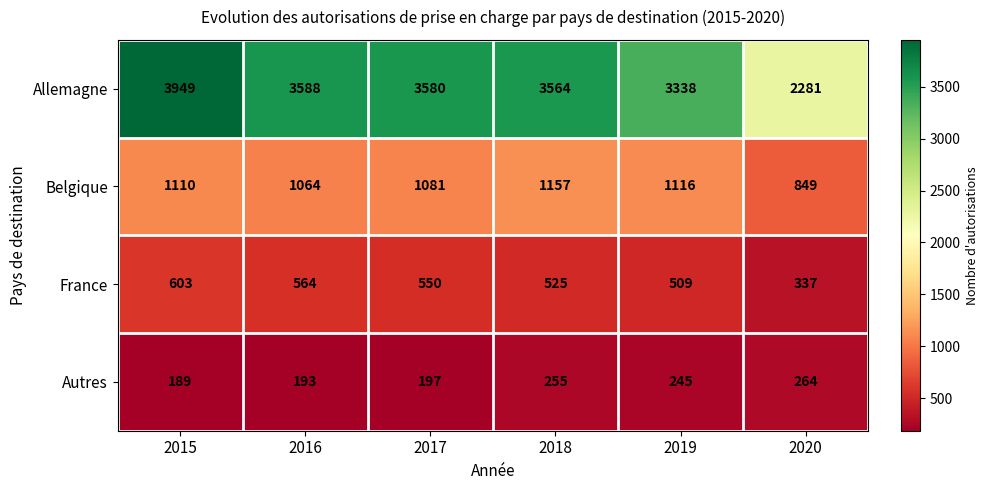

Is it true that Autres equals 264 at 2020?

True